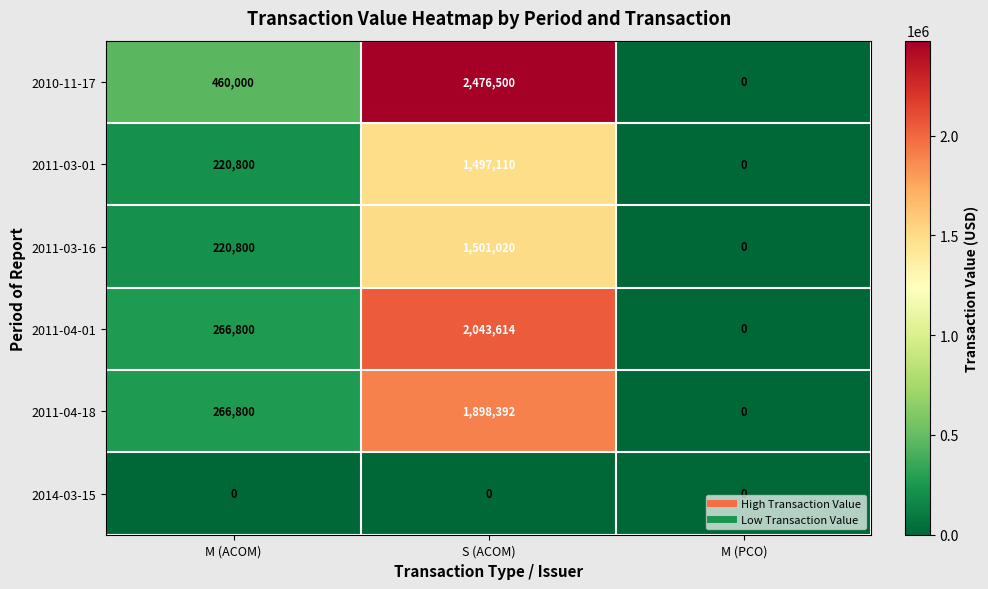

Which series changed the most between S (ACOM) and M (PCO)?

2010-11-17